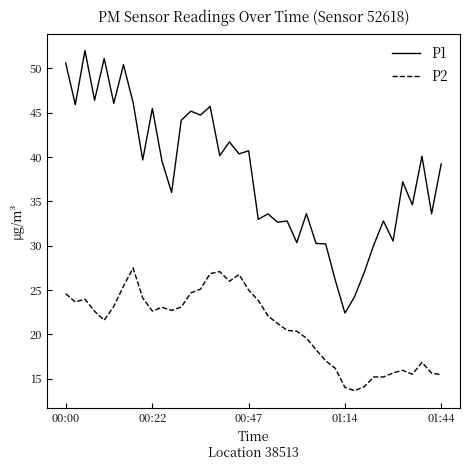

Rank the series by their maximum value, from highest to lowest.

P1, P2